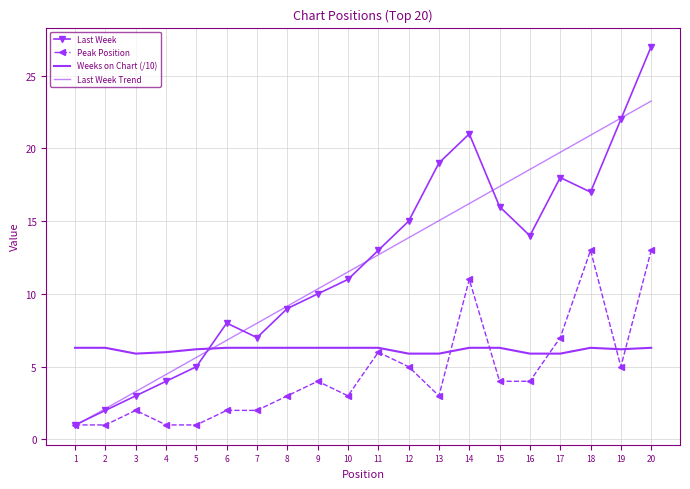

Does the chart have visible grid lines?

Yes